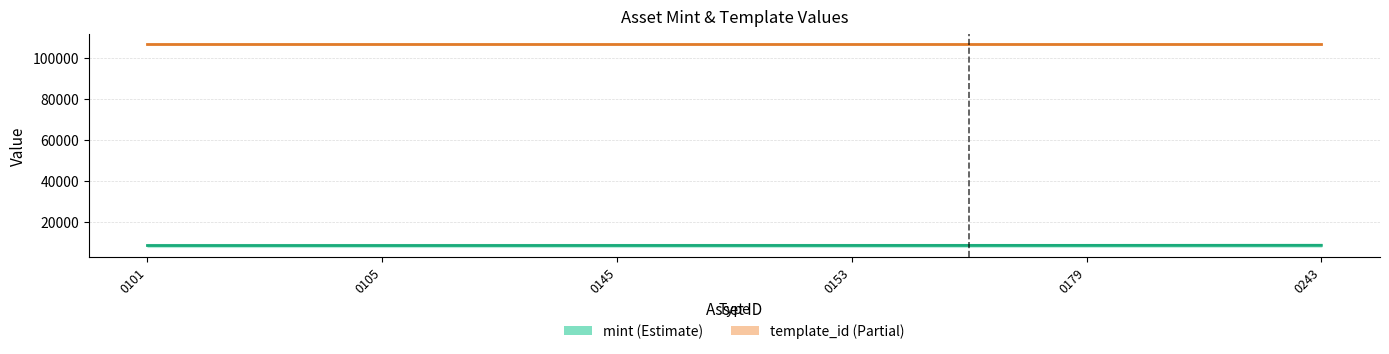

What is the maximum value shown in the chart?

8702